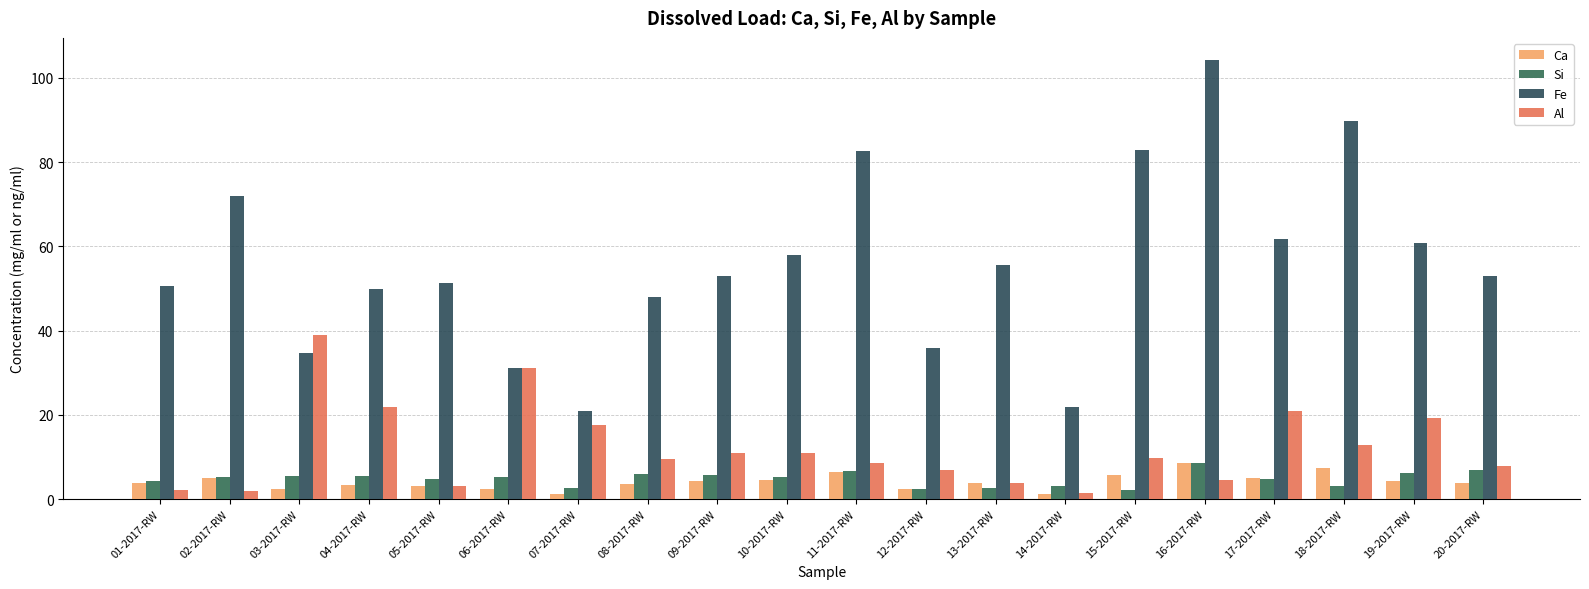

Reading left to right, what are all the values shown in this chart?

Ca: 3.8	5.1	2.5	3.3	3.0	2.5	1.3	3.7	4.2	4.5	6.5	2.4	3.8	1.1	5.8	8.7	5.0	7.3	4.2	3.8
Si: 4.4	5.2	5.5	5.4	4.9	5.2	2.5	5.9	5.7	5.4	6.6	2.4	2.6	3.0	2.2	8.6	4.8	3.1	6.3	7.0
Fe: 50.6	72.0	34.7	49.9	51.4	31.2	20.9	47.9	53.1	57.9	82.8	35.9	55.6	21.8	82.9	104.3	61.7	89.8	60.9	52.9
Al: 2.2	2.0	39.0	21.8	3.0	31.2	17.7	9.6	11.0	11.0	8.6	6.8	3.7	1.4	9.8	4.6	20.8	12.9	19.3	7.8